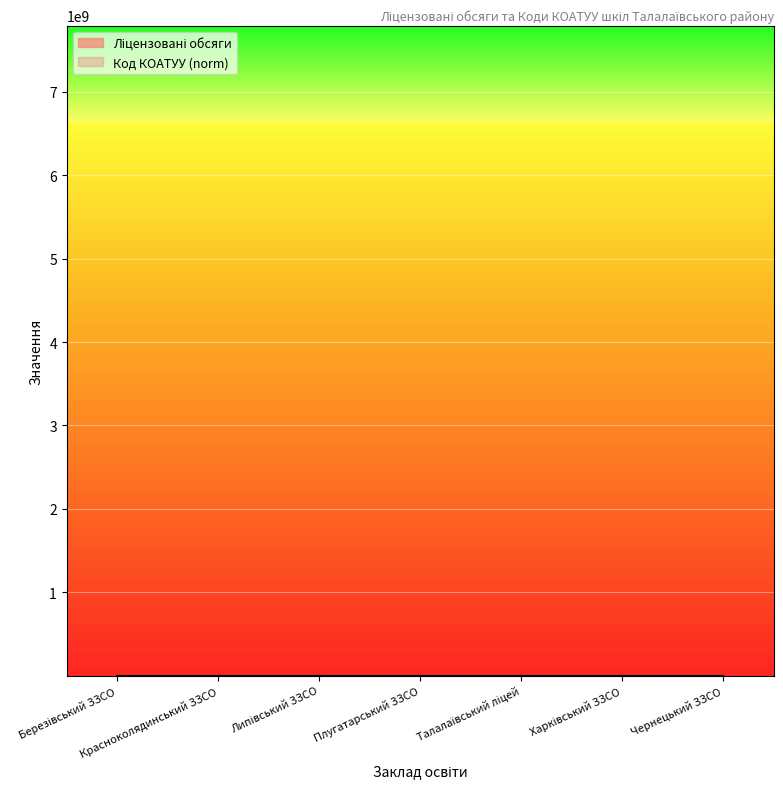

How many lines are shown in the chart?

2